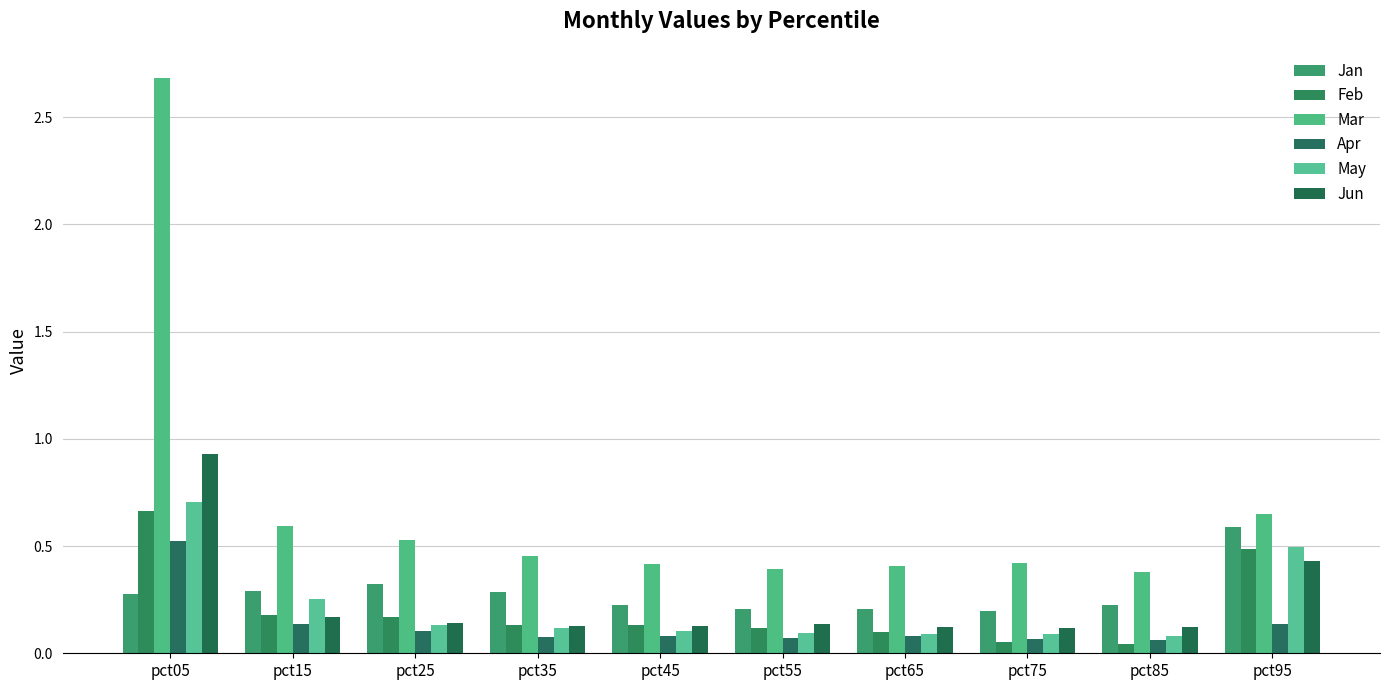

How many distinct data groups are displayed?

6